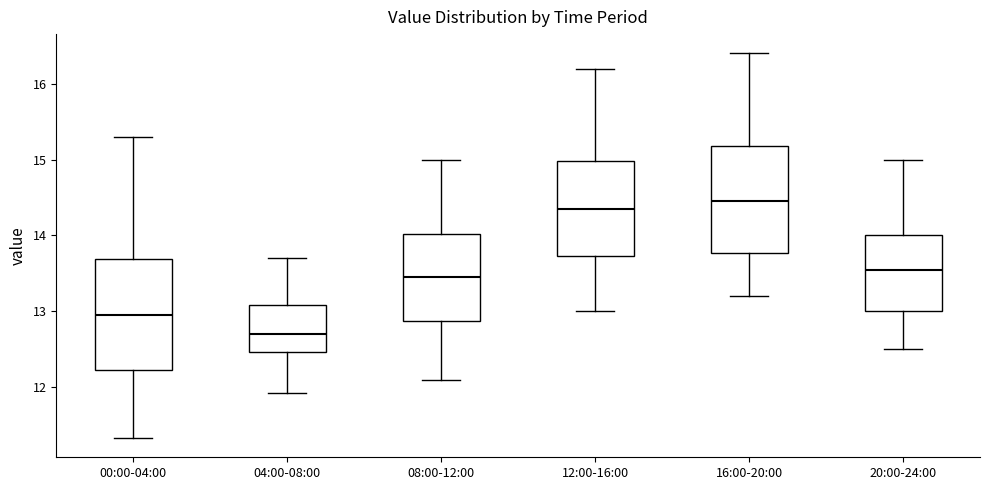

Reading left to right, read every box against the y-axis: the position of its median line, the range the box covers, and the ends of its whiskers. The values are not printed on the chart, so give them approximately, as read against the axis.

00:00-04:00: median 13.0, box 12.2 to 13.7, whiskers 11.3 to 15.3
04:00-08:00: median 12.7, box 12.5 to 13.1, whiskers 11.9 to 13.7
08:00-12:00: median 13.5, box 12.9 to 14.0, whiskers 12.1 to 15.0
12:00-16:00: median 14.4, box 13.7 to 15.0, whiskers 13.0 to 16.2
16:00-20:00: median 14.5, box 13.8 to 15.2, whiskers 13.2 to 16.4
20:00-24:00: median 13.6, box 13.0 to 14.0, whiskers 12.5 to 15.0